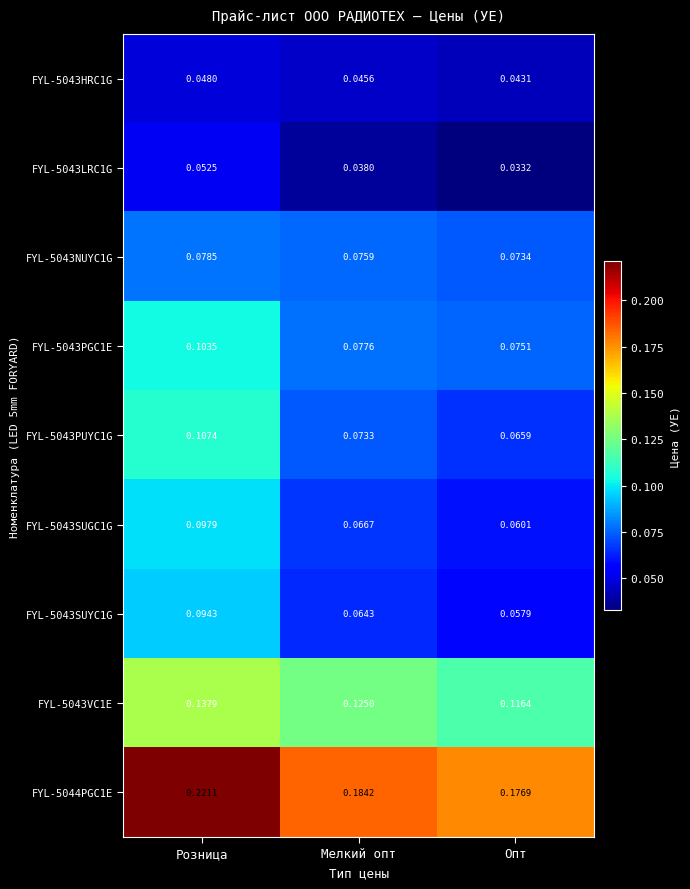

Which series has the widest spread of values?

FYL-5044PGC1E